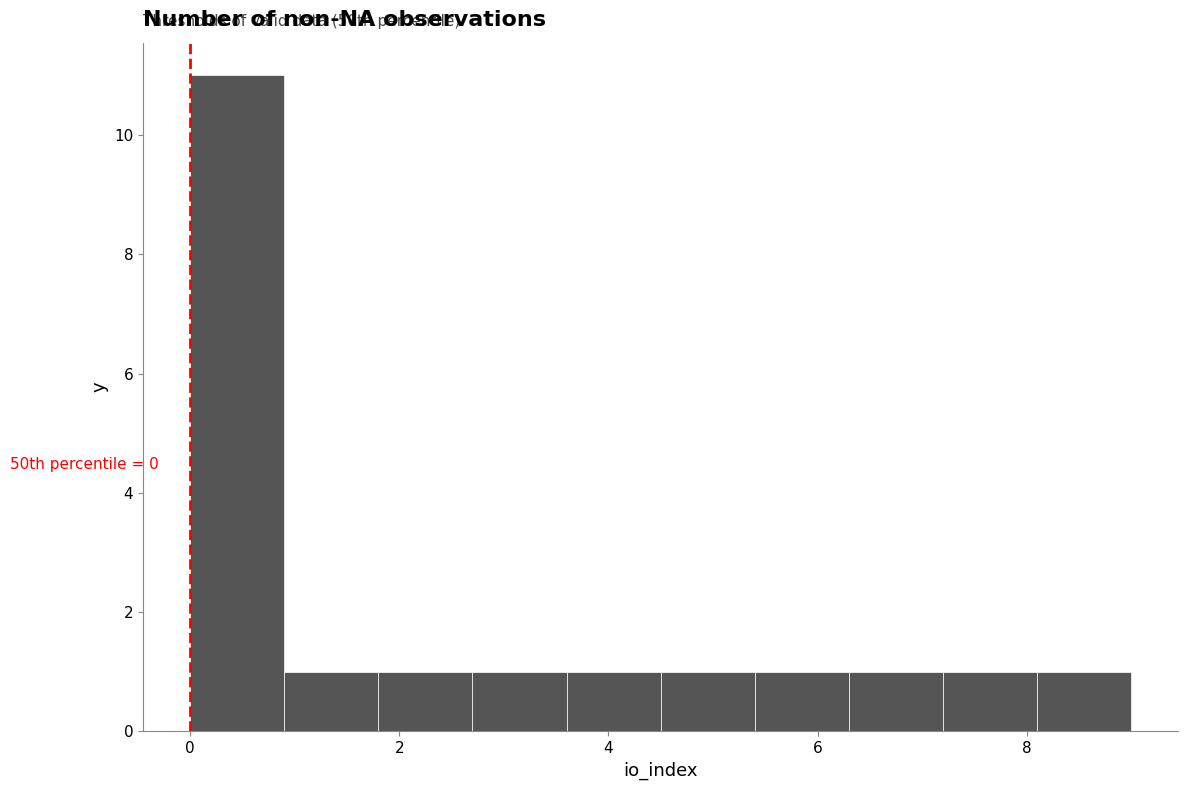

Over which range of the x-axis is the bar tallest?

0.0 to 0.9